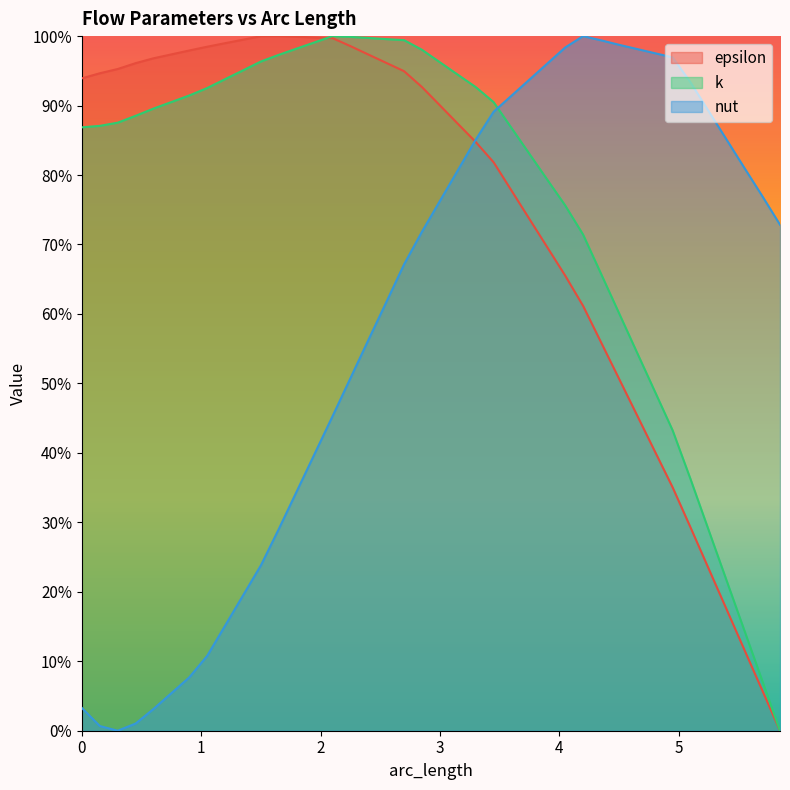

Rank the series at 4.95 from highest to lowest value.

nut, k, epsilon